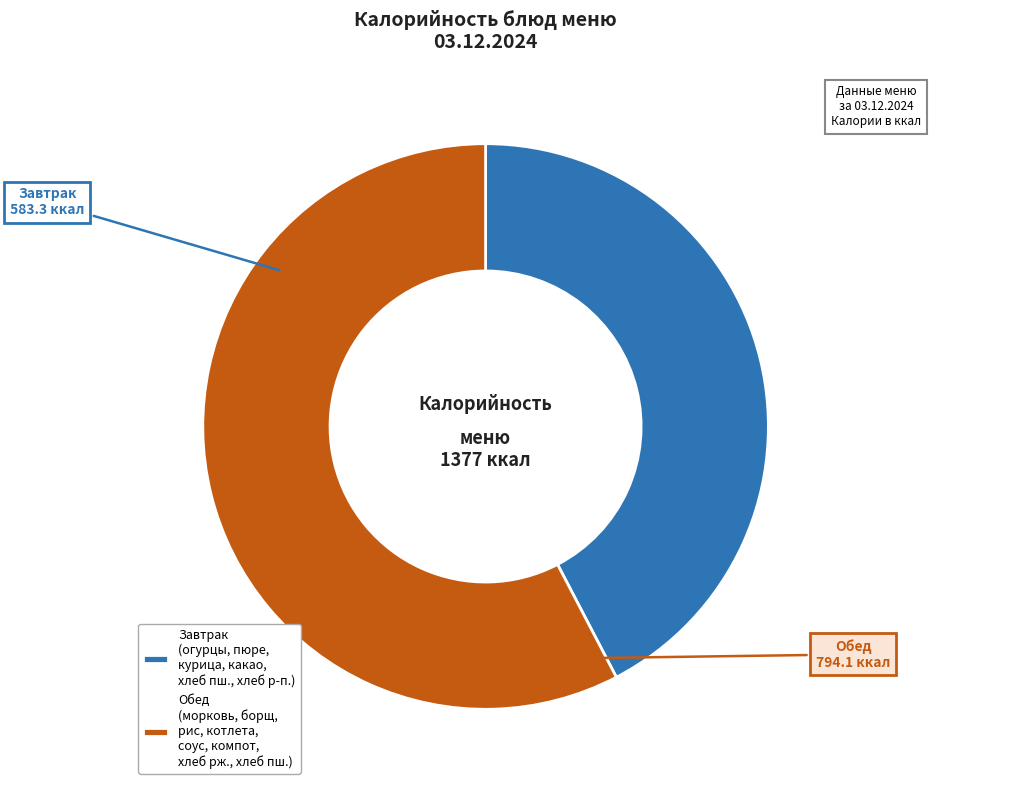

The Обед (морковь, борщ, рис, котлета, соус, компот, хлеб рж., хлеб пш.) slice represents 58% of the pie. True or false?

True